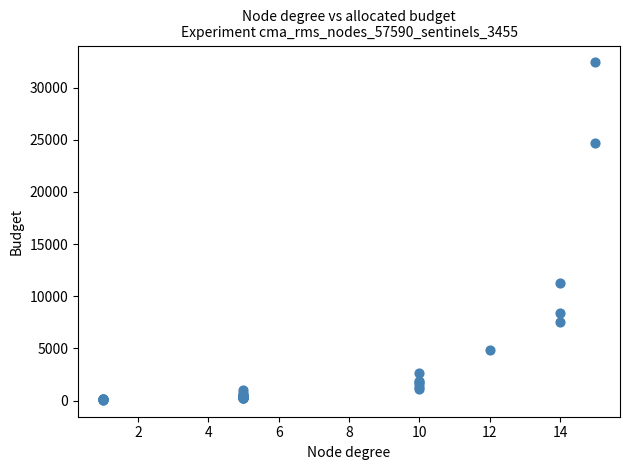

What Y value in the scatter plot is closest to 16241?

11233